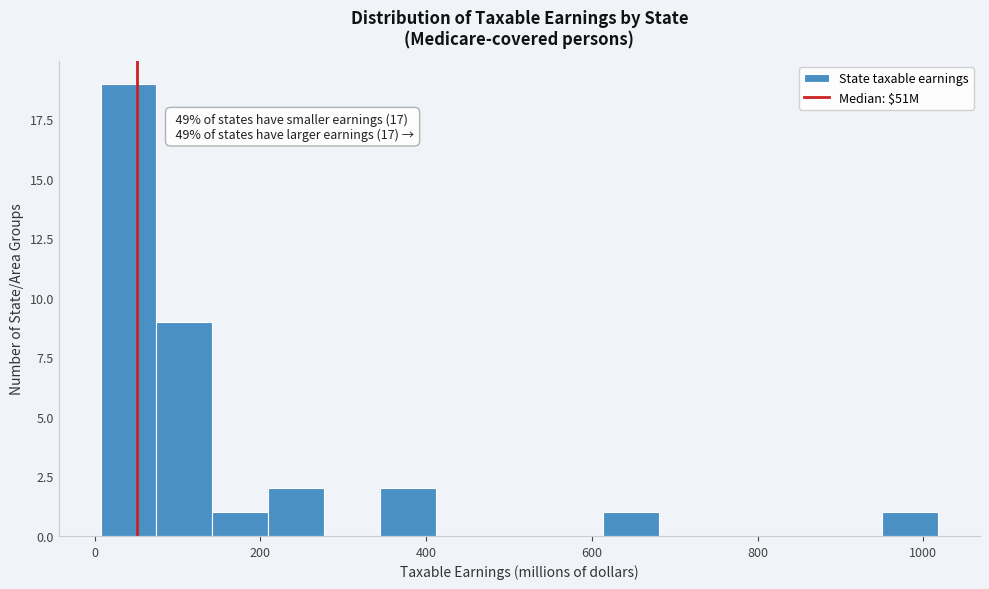

Read against the x-axis, roughly where is the centre of the tallest bar?

40